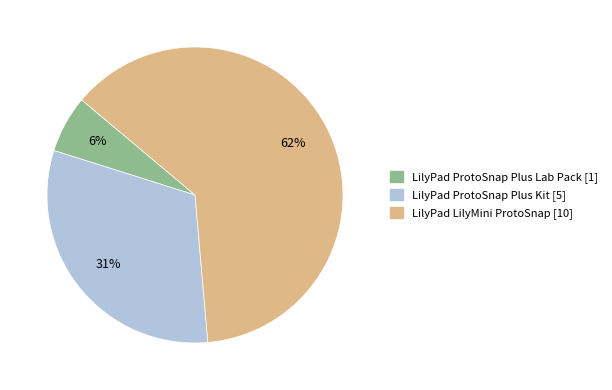

To the nearest percent, what is the average slice percentage?

33%